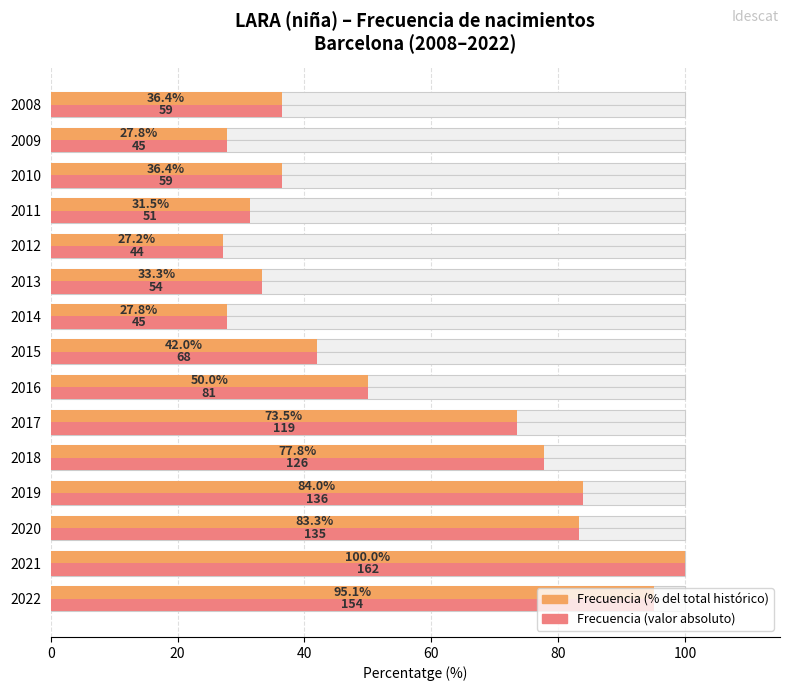

Between 2014 and 2021, which is larger?

2021